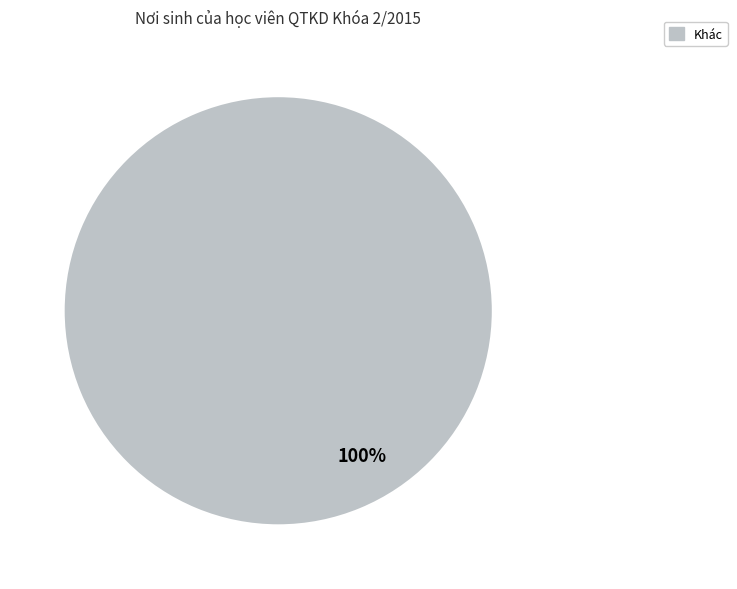

Rank the categories by value from highest to lowest.

Khác